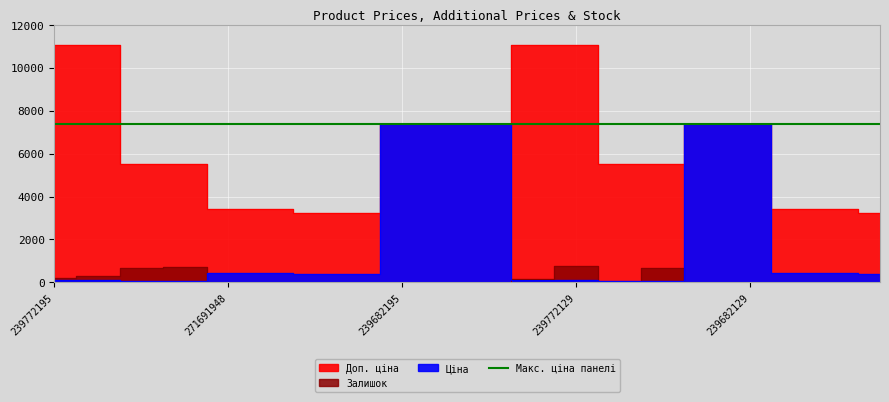

At which category does Залишок reach its first local valley?

271691942